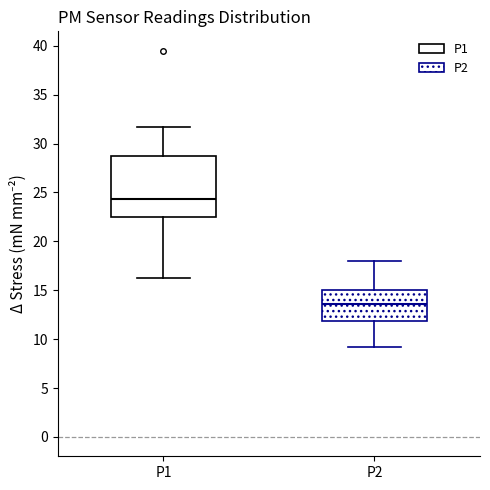

Reading left to right, transcribe this box plot: for each box, give where its median line is, the range the box spans, and where its two whiskers end, as read against the y-axis. The values are not printed on the chart, so give them approximately, as read against the axis.

P1: median 24.5, box 22.5 to 29.0, whiskers 16.5 to 31.5
P2: median 13.5, box 12.0 to 15.0, whiskers 9.0 to 18.0